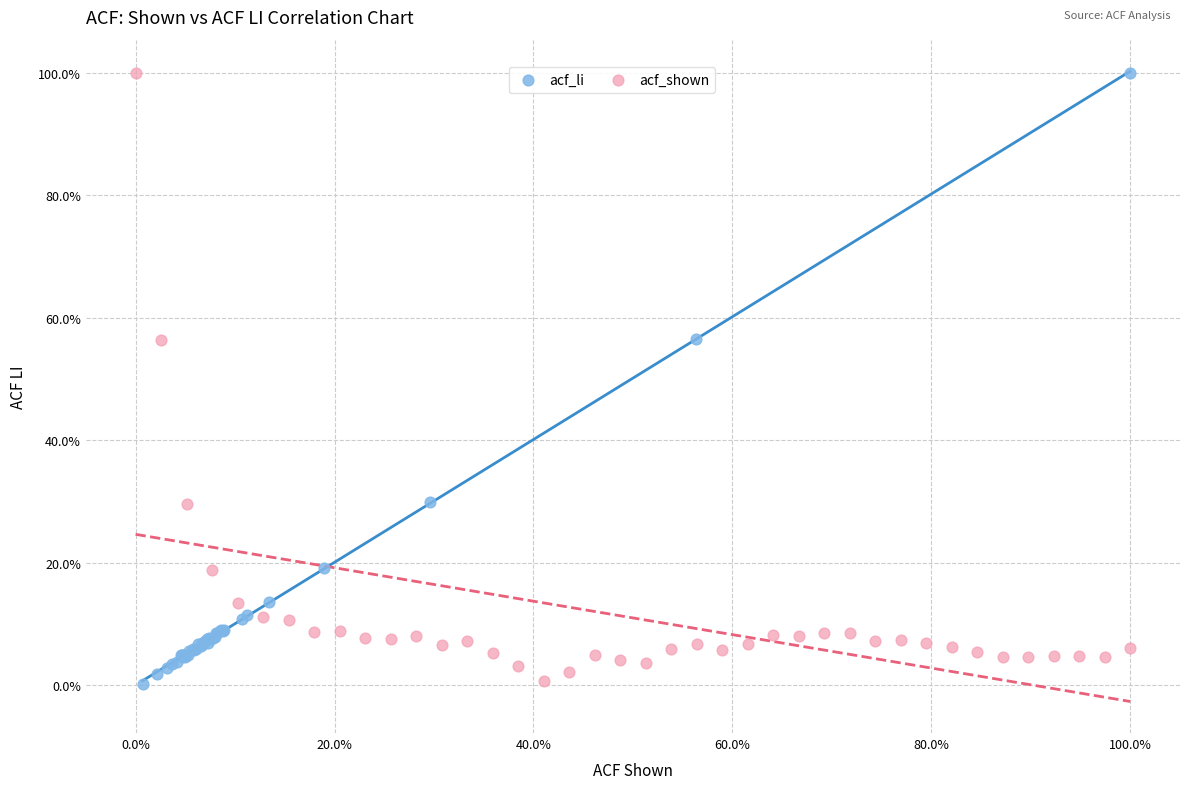

What are all the series names shown in the legend?

acf_li, acf_shown